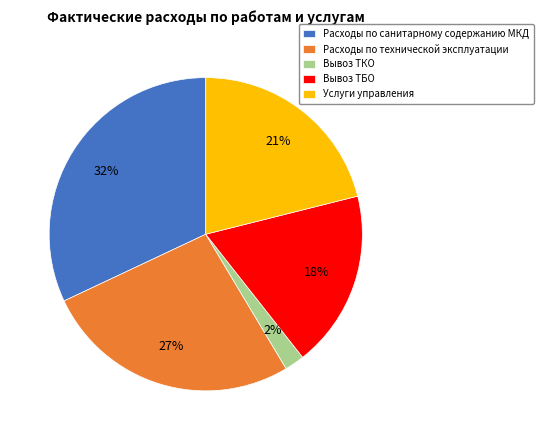

To the nearest percent, what portion does Расходы по санитарному содержанию МКД represent?

32%